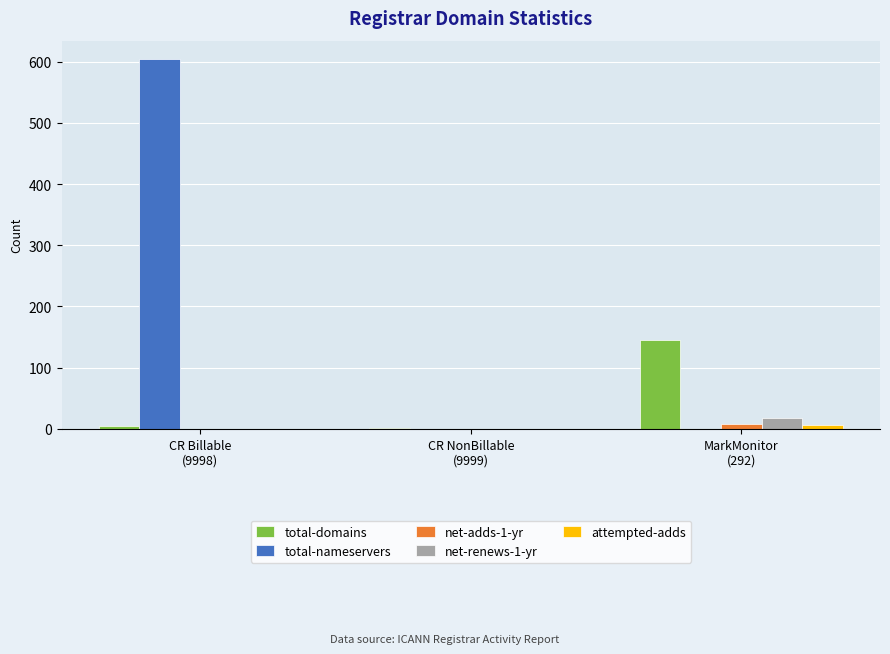

What is the maximum value shown in the chart?

604